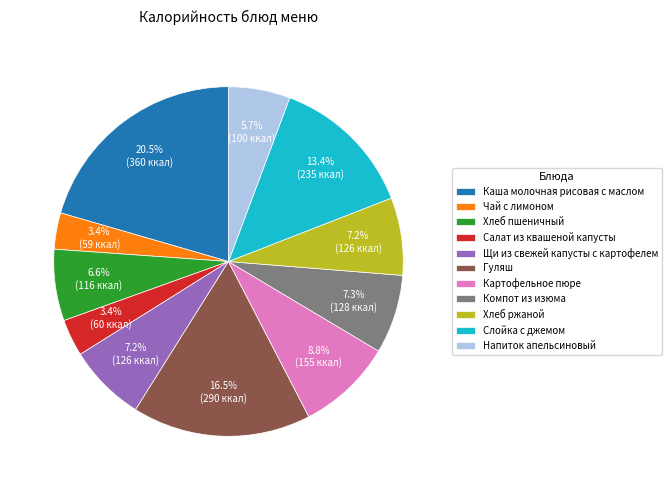

Approximately how many times larger is the value at Щи из свежей капусты с картофелем compared to Компот из изюма?

1.0